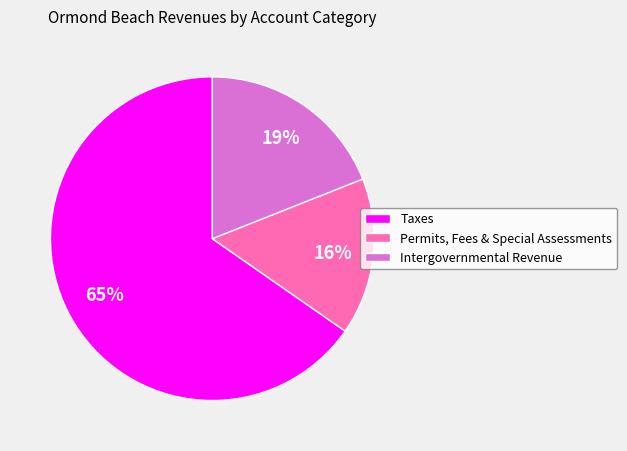

Count the number of slices in the pie.

3